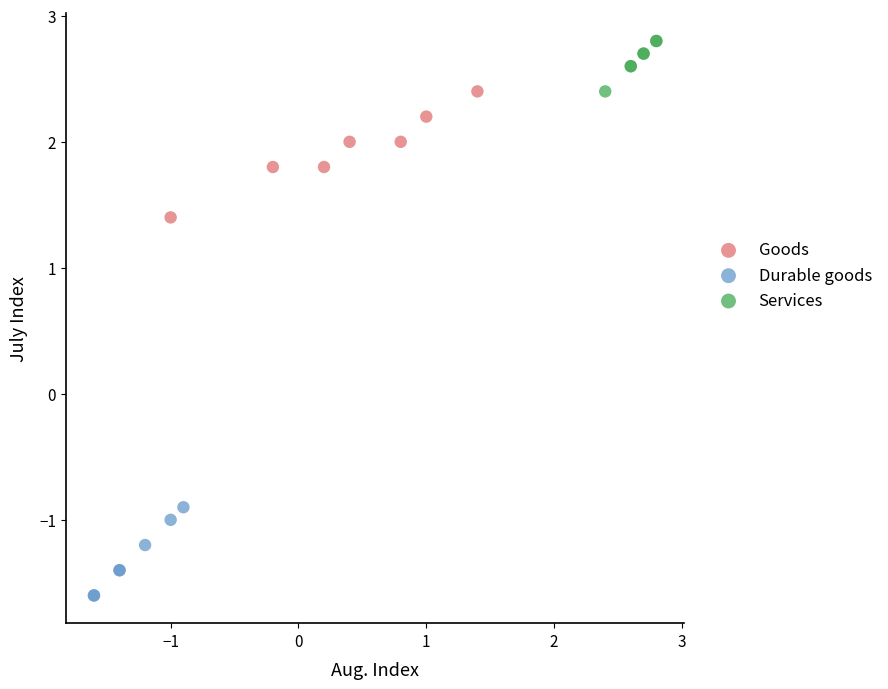

Which series contains the lowest Y value?

Durable goods